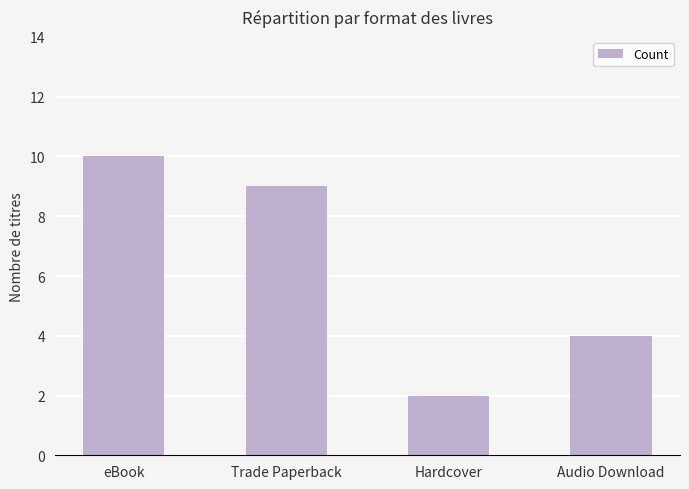

Reading right to left, transcribe all the data shown in this chart.

4	2	9	10